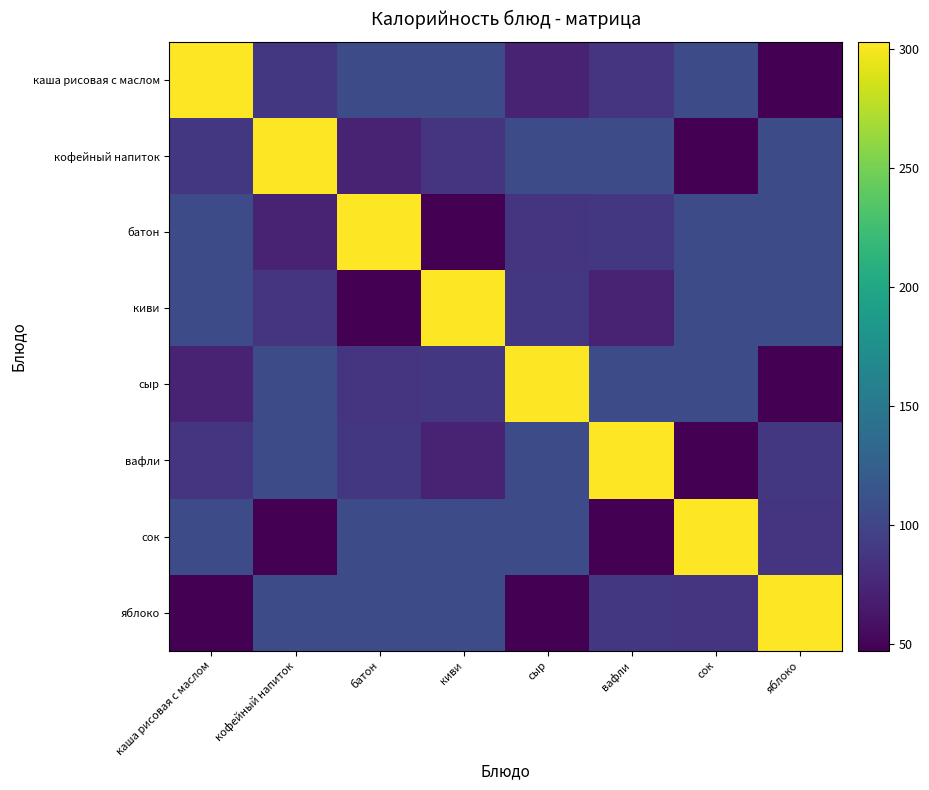

Rank the series at яблоко from lowest to highest value.

каша рисовая с маслом, сыр, сок, вафли, кофейный напиток, батон, киви, яблоко